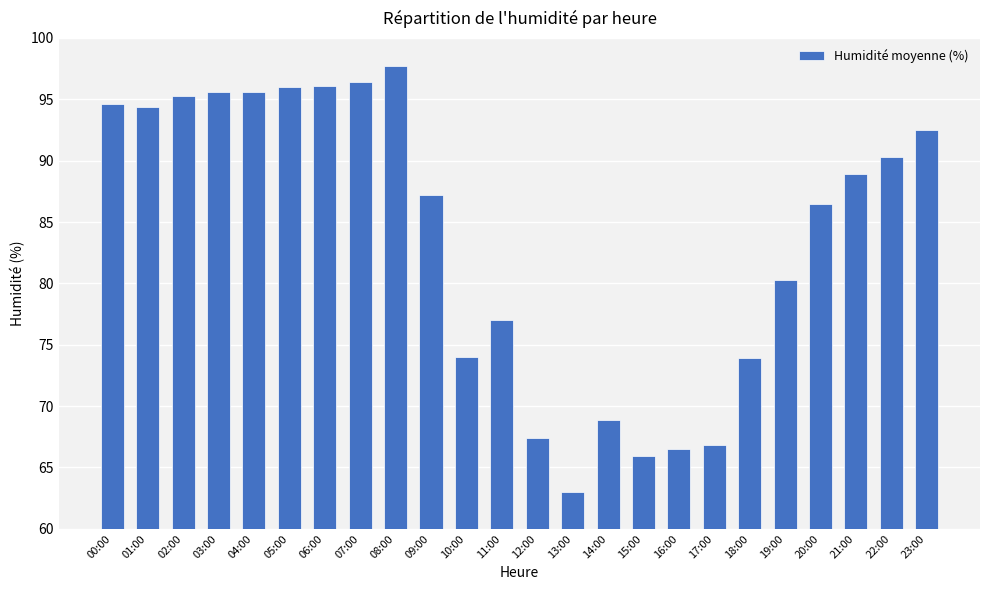

True or false: the data shows 159.5 at 05:00.

False